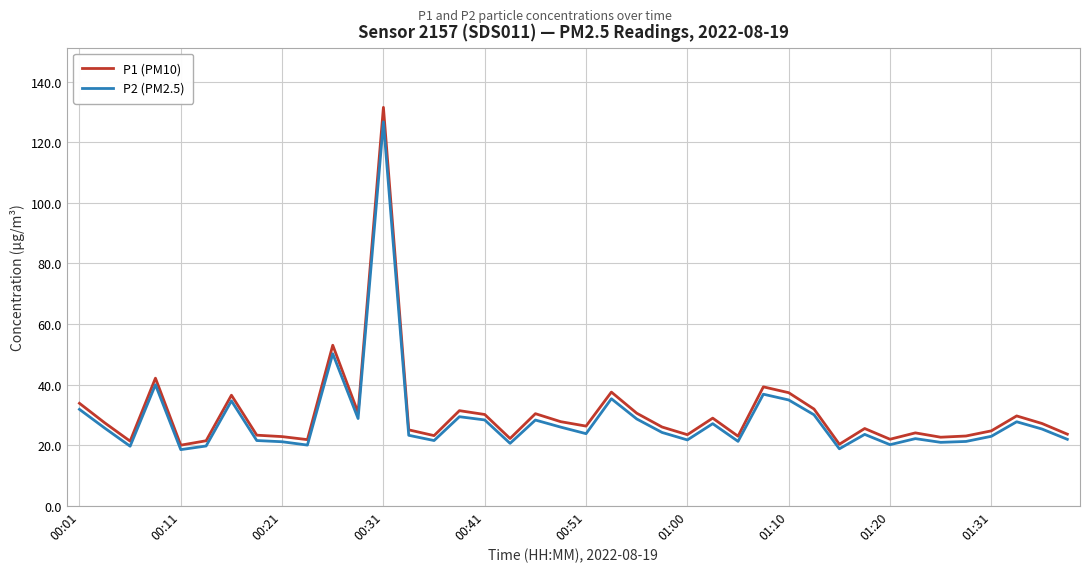

What is the maximum value shown in the chart?

131.5